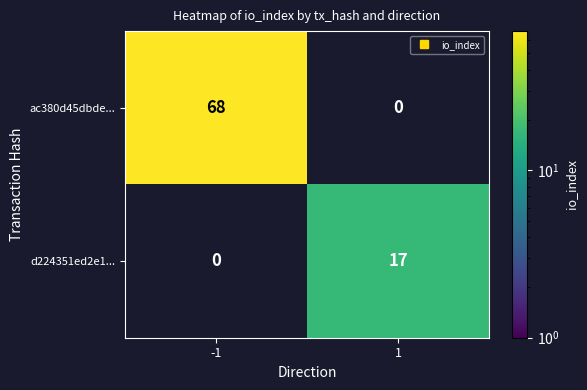

What is the minimum value shown in the chart?

17.0